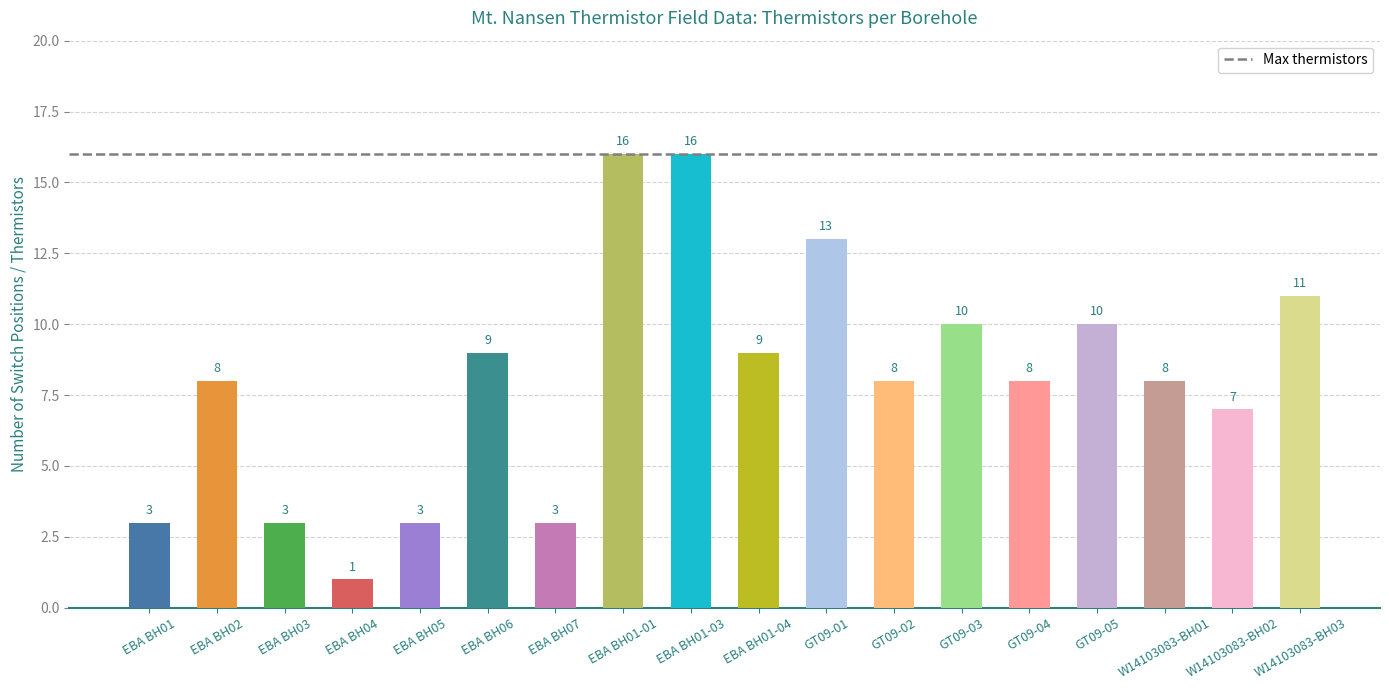

Which has a higher value, GT09-05 or EBA BH01-01?

EBA BH01-01